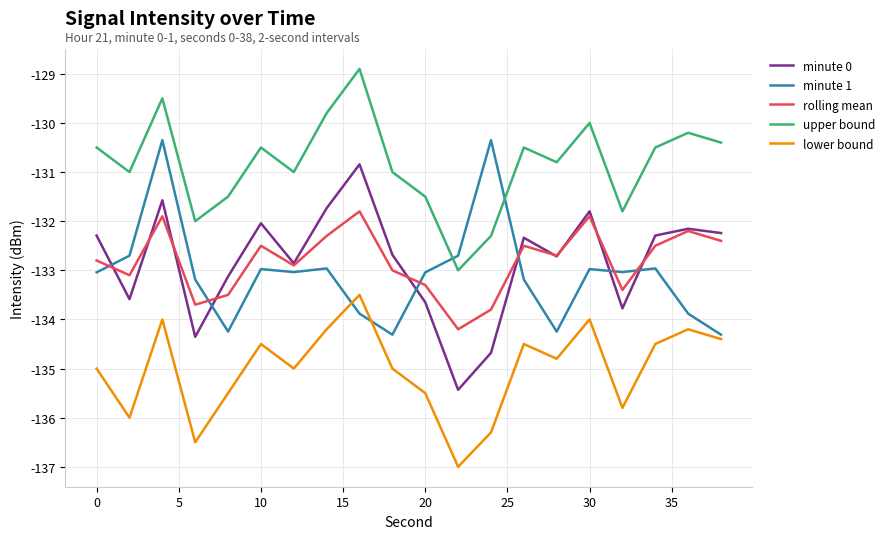

Rank the series by their maximum value, from lowest to highest.

lower bound, rolling mean, minute 0, minute 1, upper bound